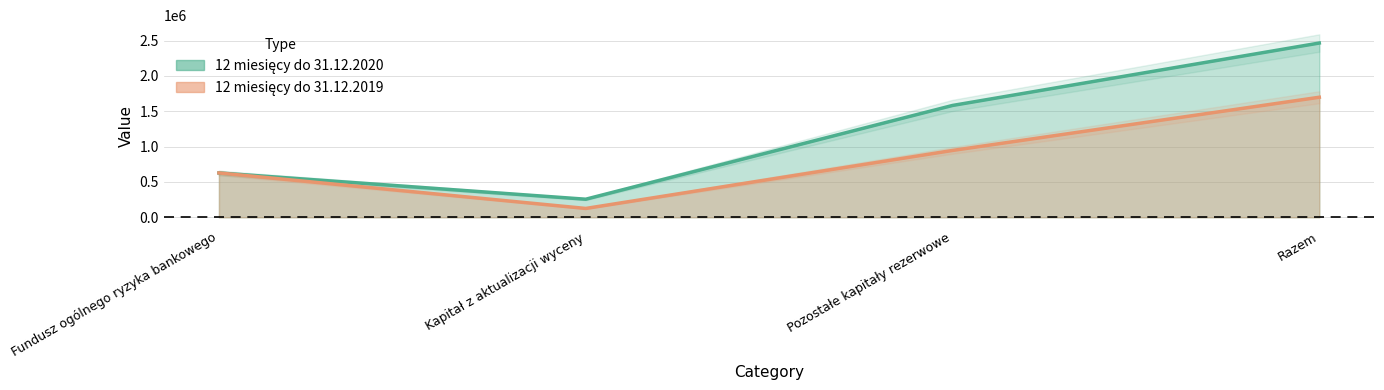

At which label does 12 miesięcy do 31.12.2019 first exceed 945603?

Razem